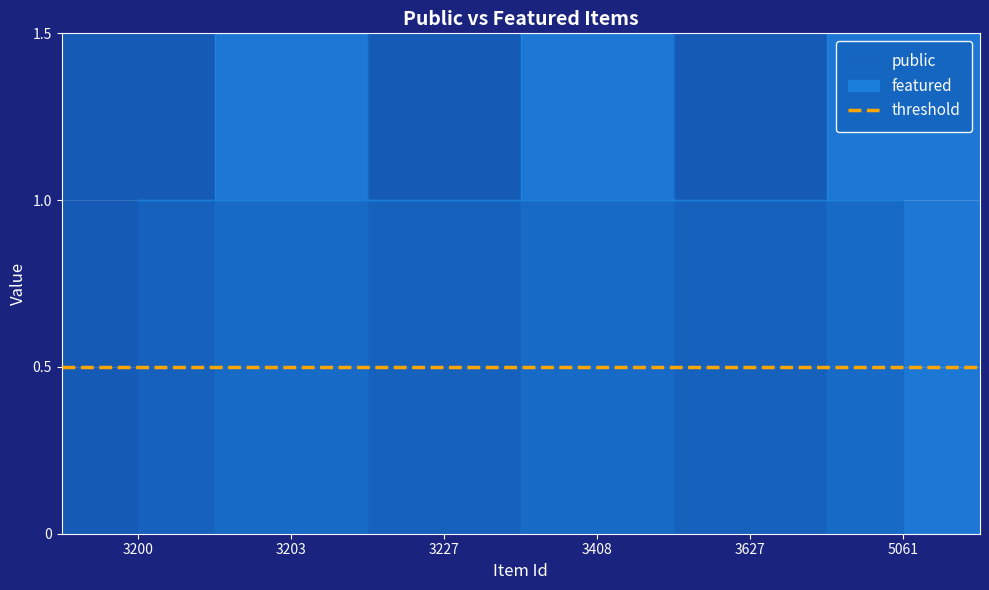

Rank the series by their average value, from highest to lowest.

public, featured